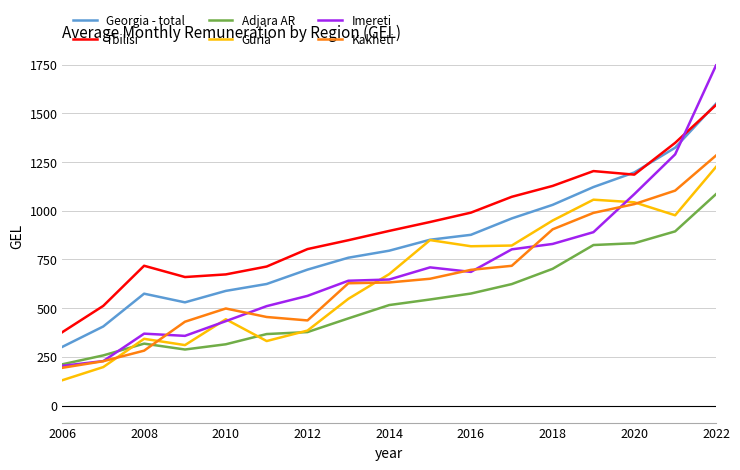

Which series has the largest range (max minus min)?

Imereti